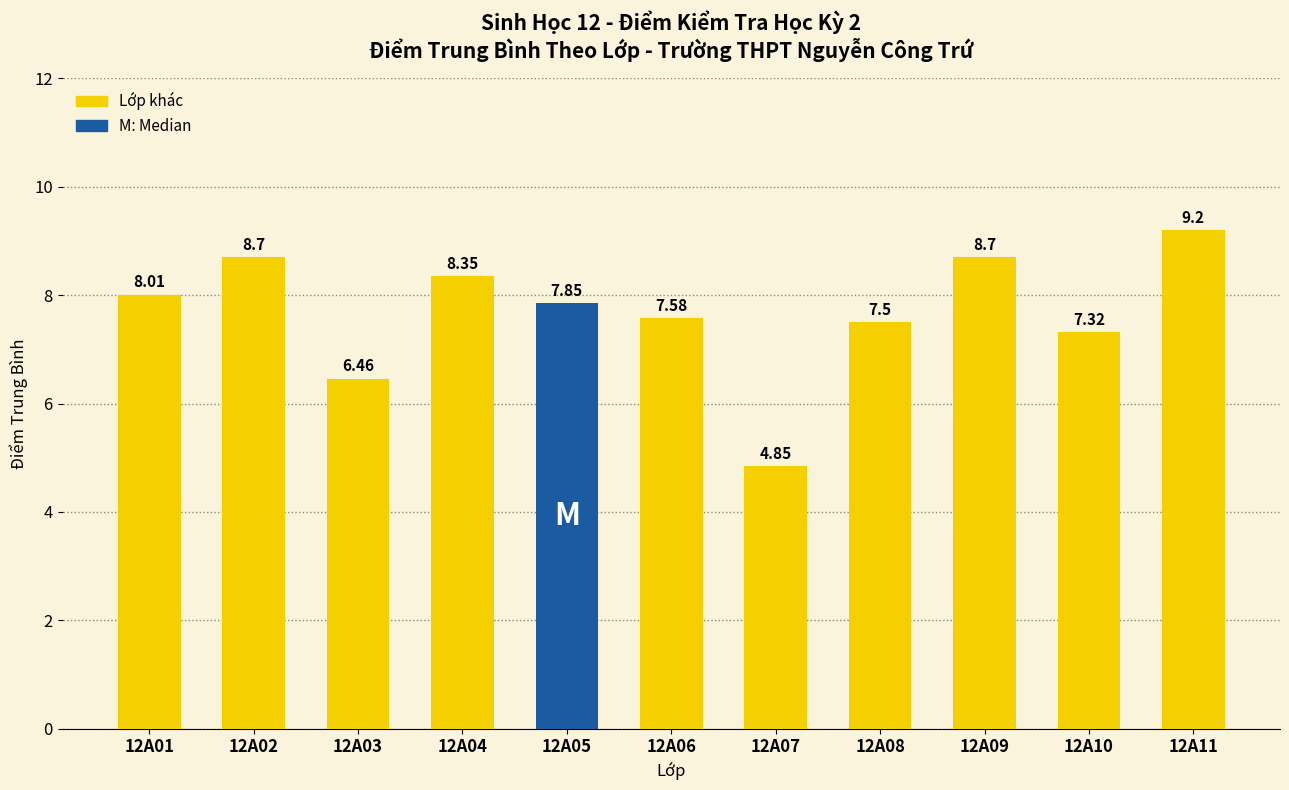

Which has a higher value, 12A03 or 12A06?

12A06